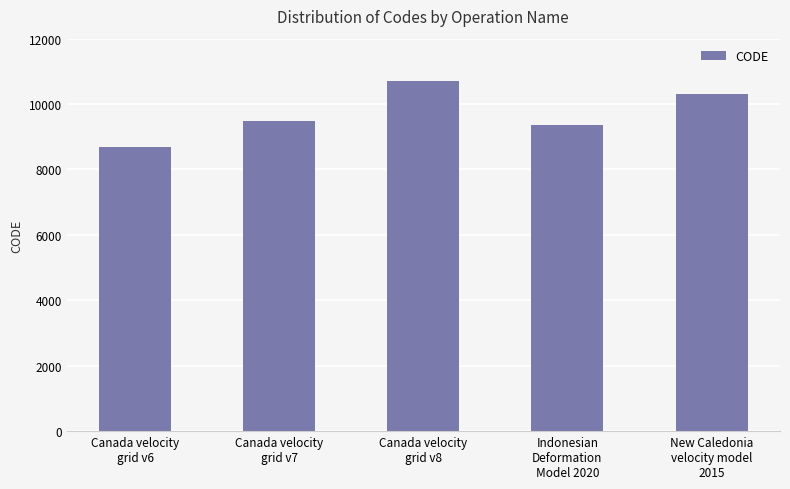

Reading left to right, list all the values displayed in this chart.

8676	9483	10707	9375	10323